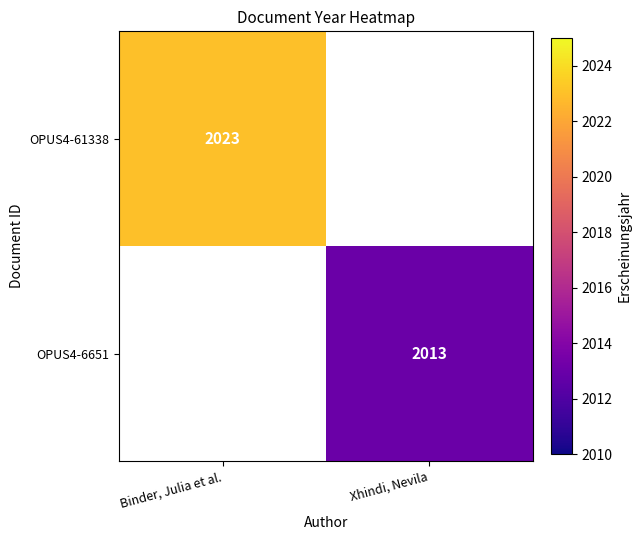

True or false: OPUS4-61338 has a value of 2683.5 at Binder, Julia et al..

False